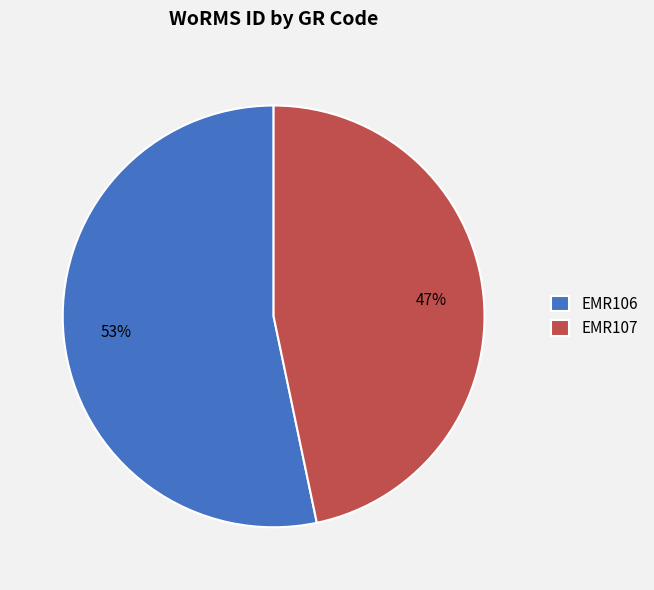

To the nearest percent, what is the combined percentage of EMR106 and EMR107?

100%